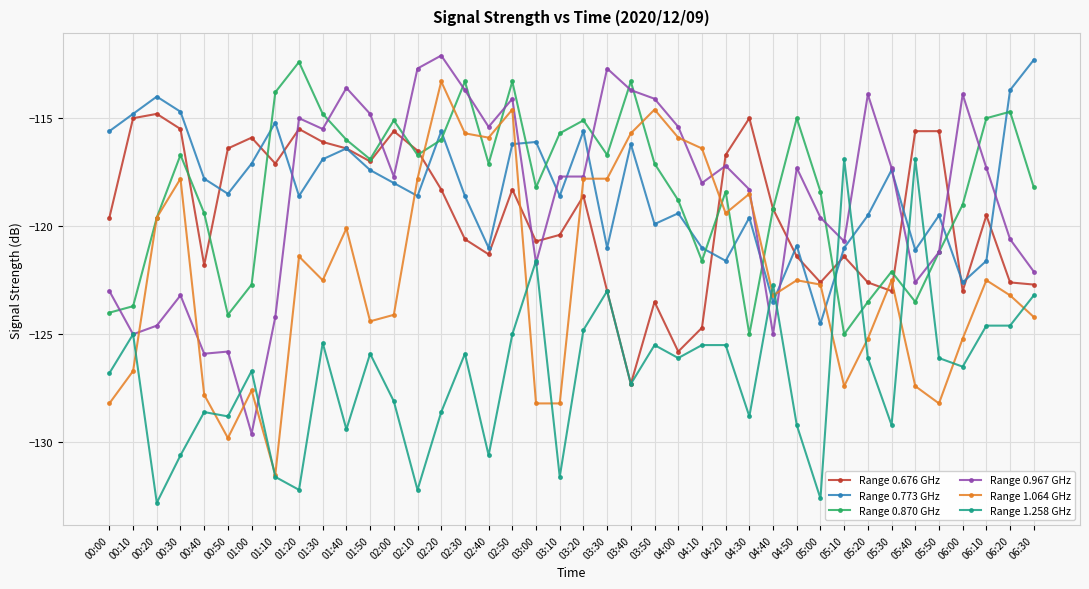

What is the value of the Range 1.258 GHz point at the 27th from the left?

-125.5